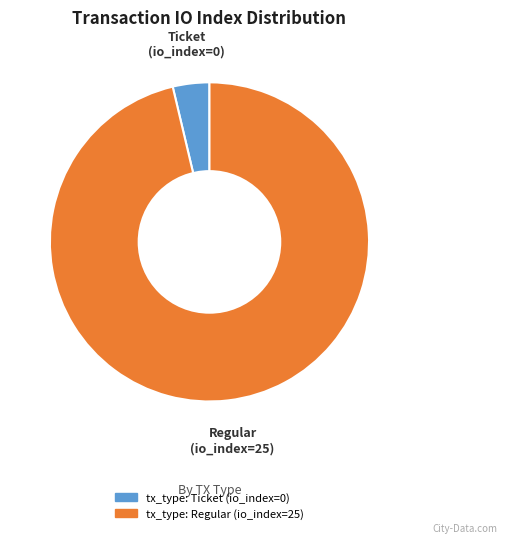

Which has a higher value, tx_type: Regular (io_index=25) or tx_type: Ticket (io_index=0)?

tx_type: Regular (io_index=25)